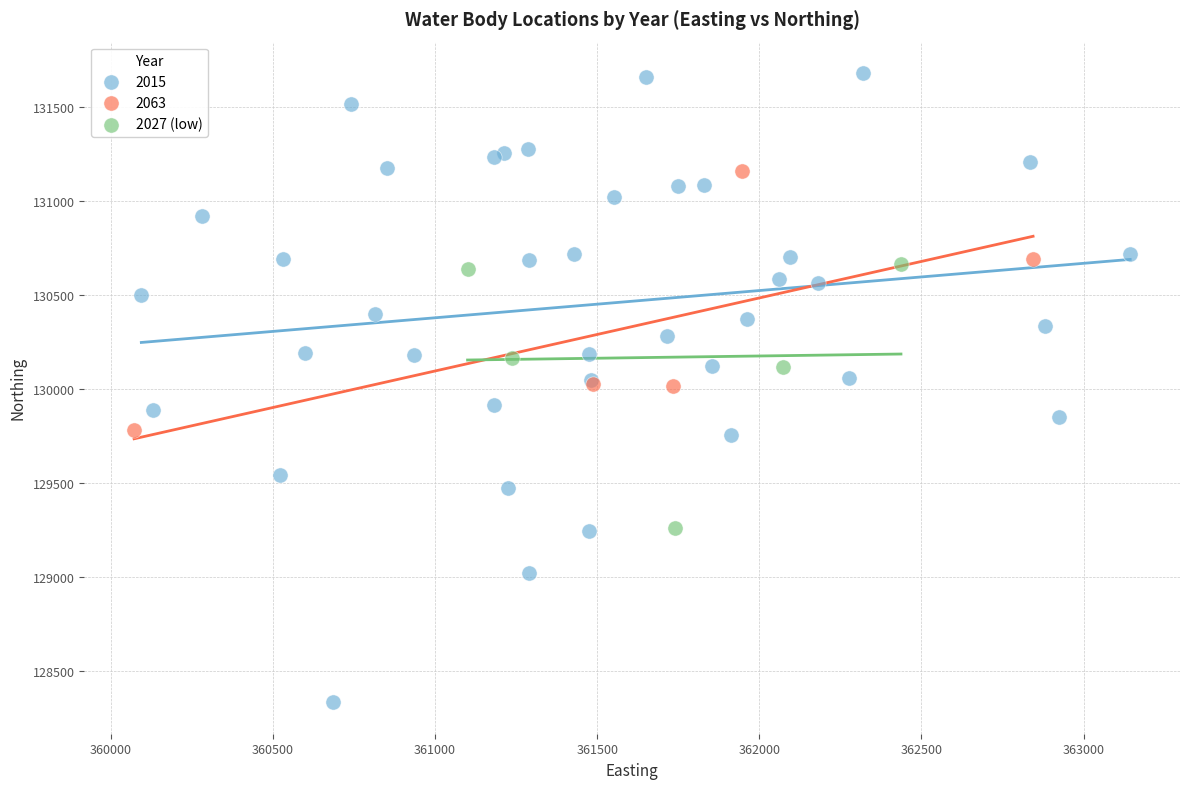

Which series reaches the maximum Y coordinate?

2015